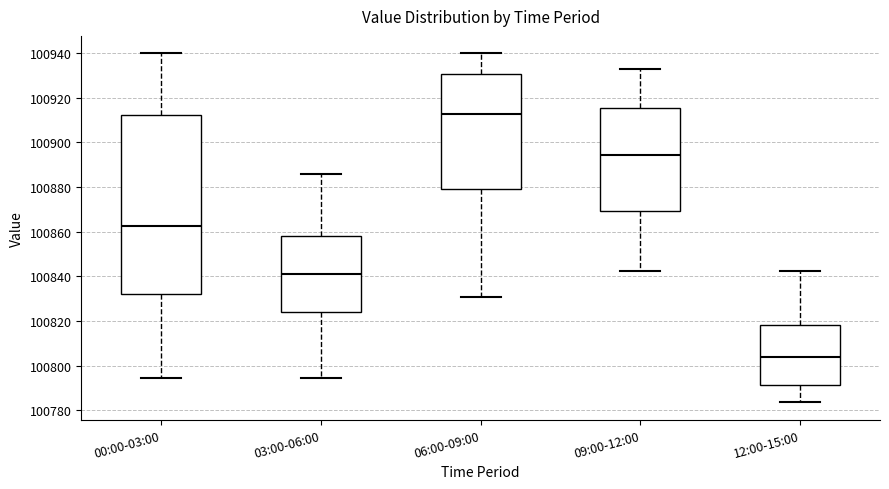

Reading left to right, transcribe this box plot: for each box, give where its median line is, the range the box spans, and where its two whiskers end, as read against the y-axis. The values are not printed on the chart, so give them approximately, as read against the axis.

00:00-03:00: median 100862, box 100832 to 100912, whiskers 100794 to 100940
03:00-06:00: median 100840, box 100824 to 100858, whiskers 100794 to 100886
06:00-09:00: median 100912, box 100880 to 100930, whiskers 100830 to 100940
09:00-12:00: median 100894, box 100870 to 100916, whiskers 100842 to 100934
12:00-15:00: median 100804, box 100792 to 100818, whiskers 100784 to 100842